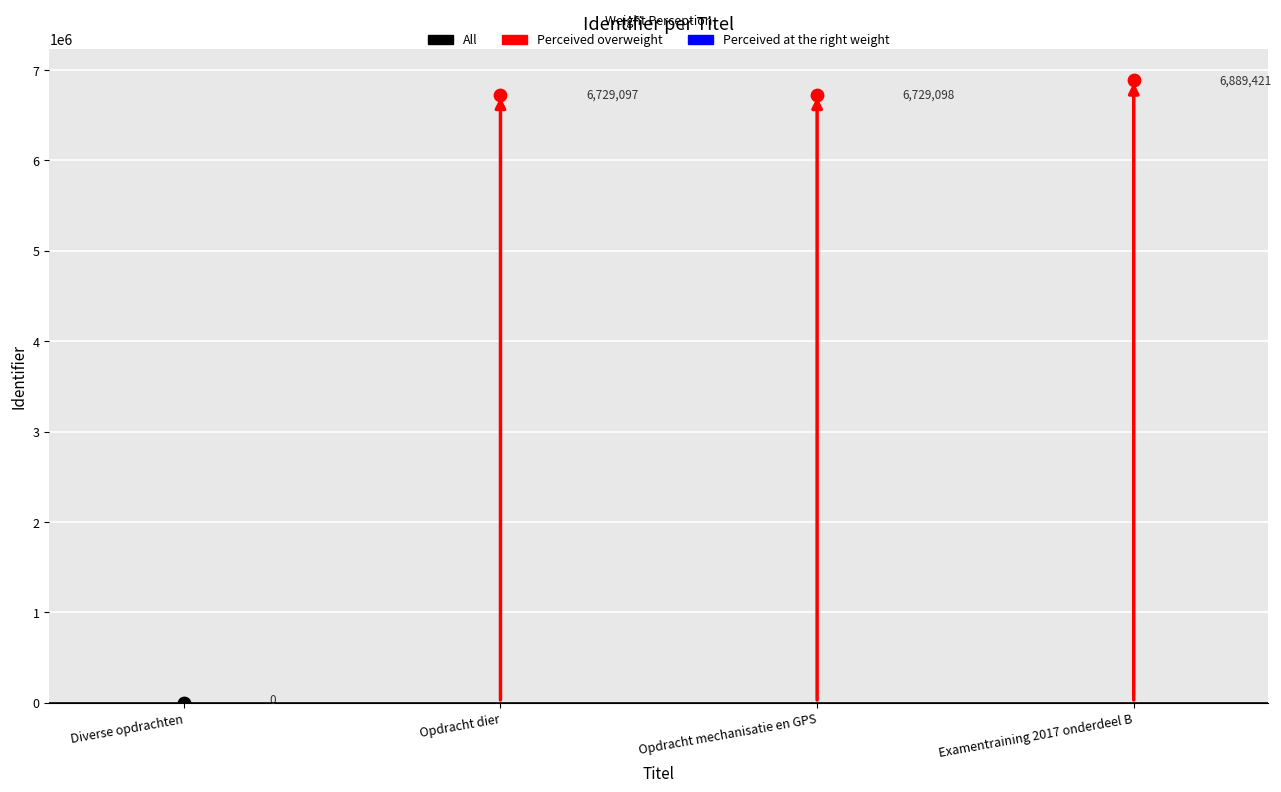

What is the change in value from Diverse opdrachten to Opdracht mechanisatie en GPS?

+6729098